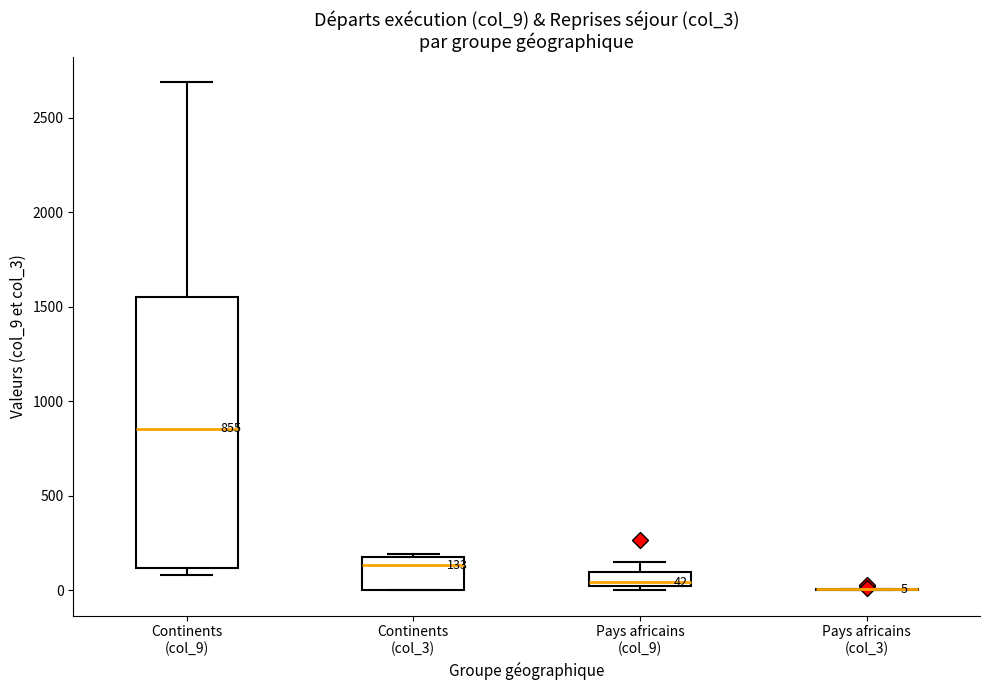

Which box is the tallest, from its lower edge to its upper edge?

Continents (col_9)